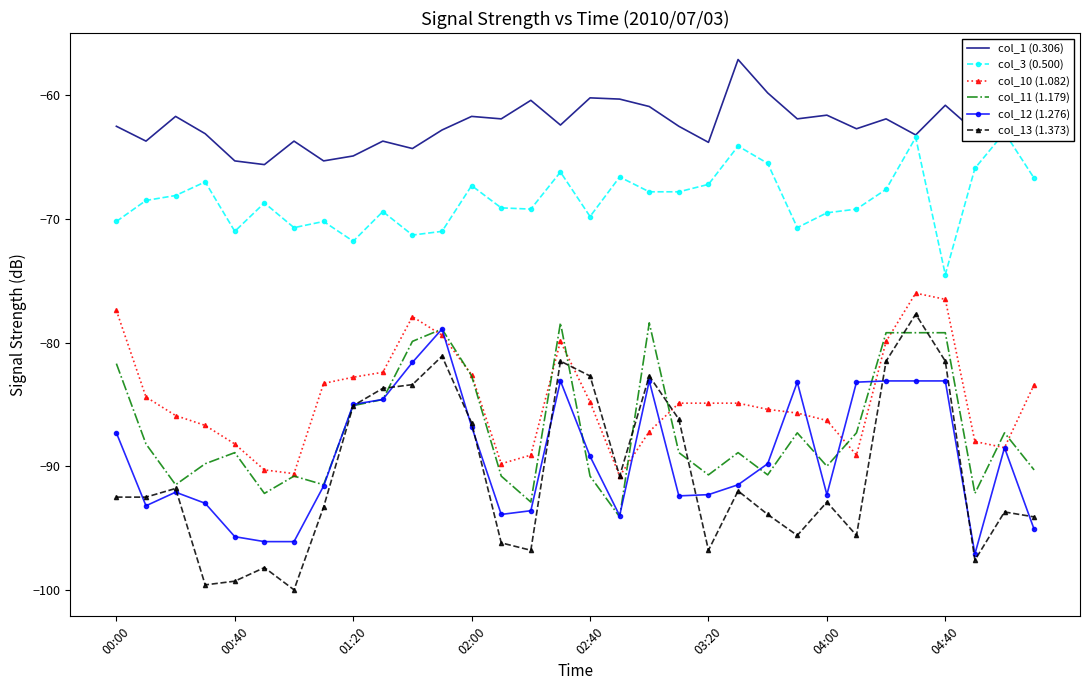

Is the value of col_13 (1.373) at 04:00 greater than the value of col_1 (0.306) at 01:20?

No